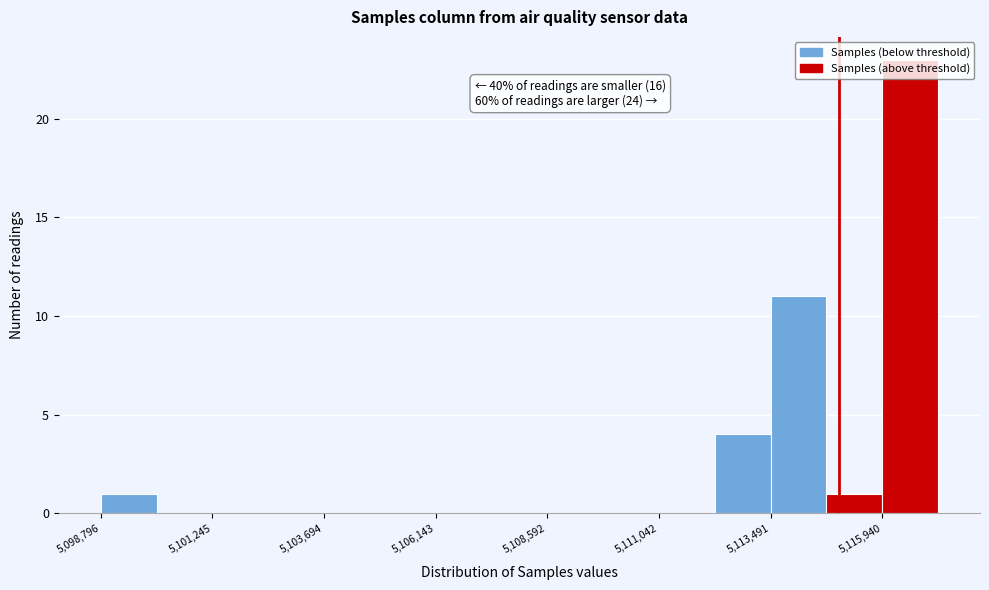

Around what value on the x-axis is the tallest bar? Give the approximate position of its centre, as read against the axis.

5116500